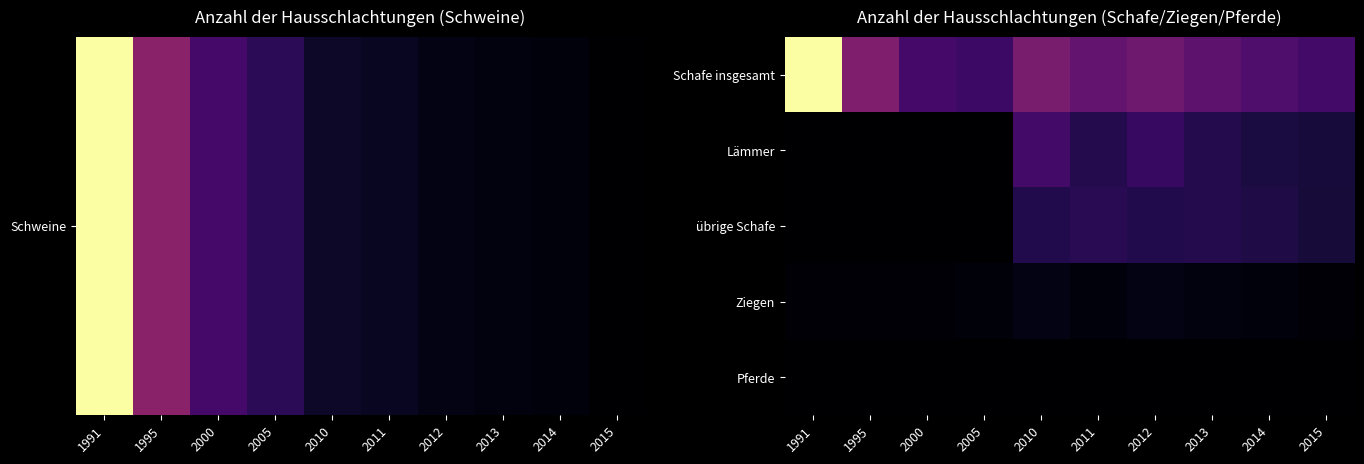

What is the greatest value displayed?

4652